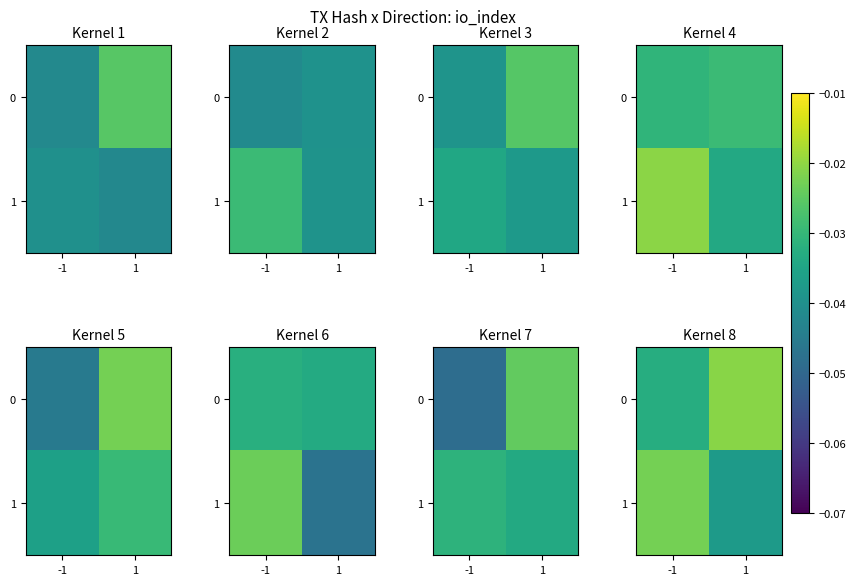

Rank the series by their maximum value, from highest to lowest.

row_0, row_1